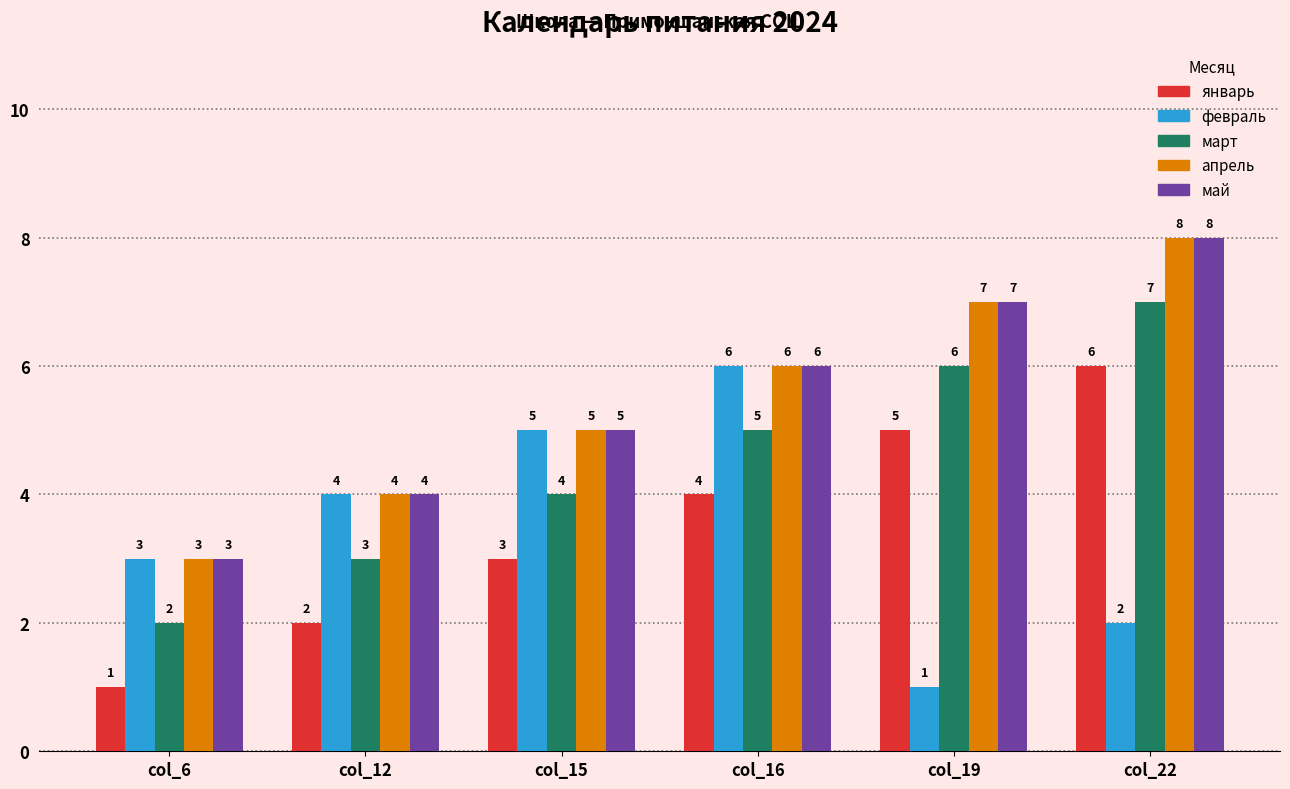

What is the value of the февраль bar at the 2nd from the left?

4